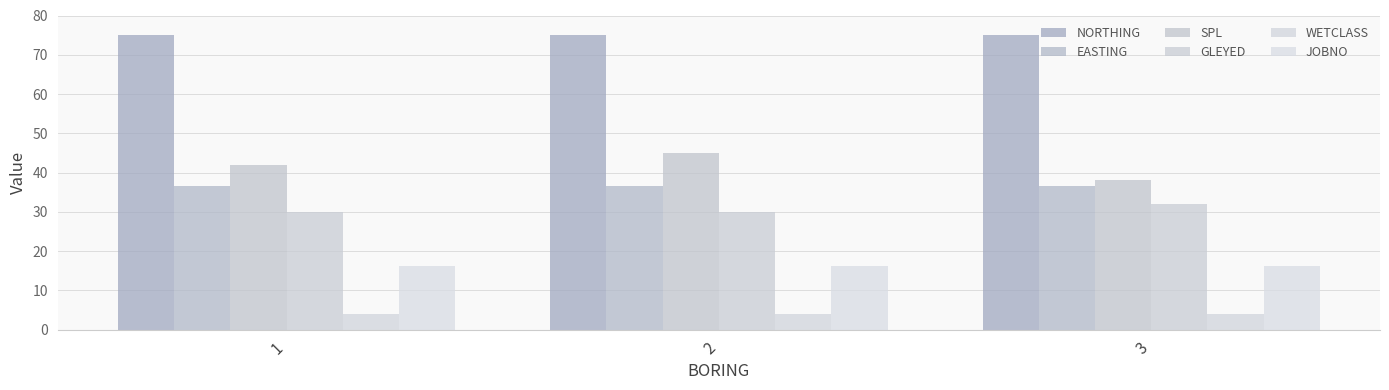

What value does the SPL series have at 1?

42.0